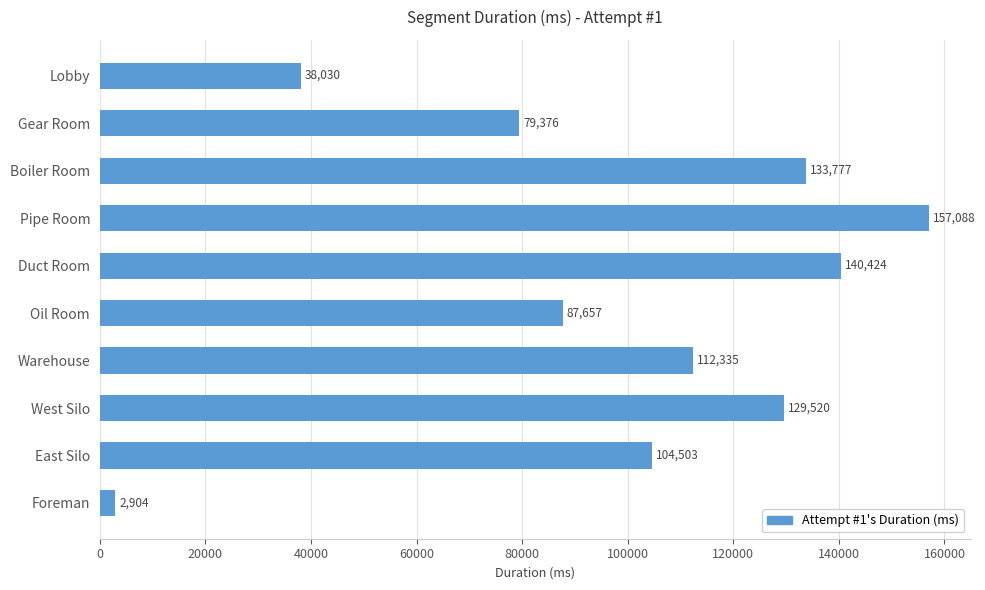

Reading top to bottom, list all the values displayed in this chart.

Lobby=38030	Gear Room=79376	Boiler Room=133777	Pipe Room=157088	Duct Room=140424	Oil Room=87657	Warehouse=112335	West Silo=129520	East Silo=104503	Foreman=2904